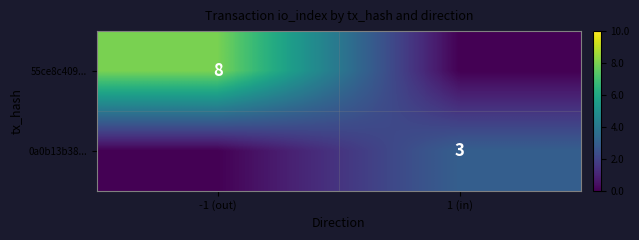

Is it true that 0a0b13b38... equals 3 at 1 (in)?

True